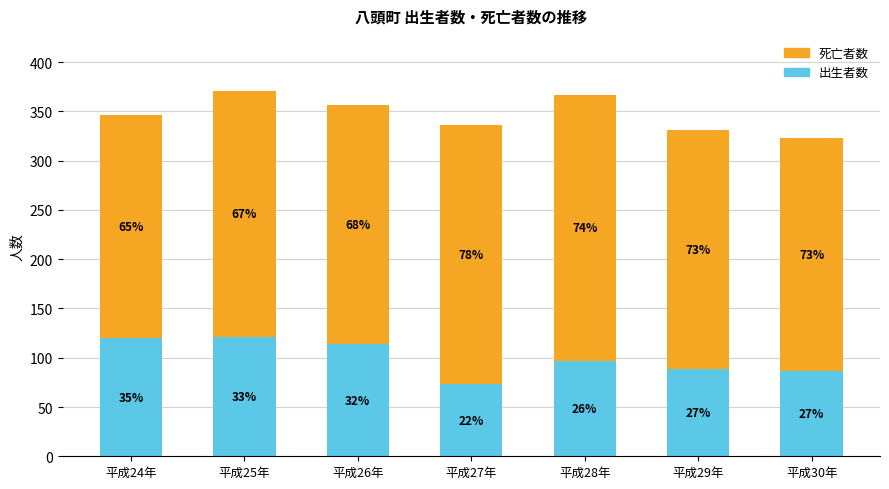

At which label does 死亡者数 first exceed 243?

平成25年